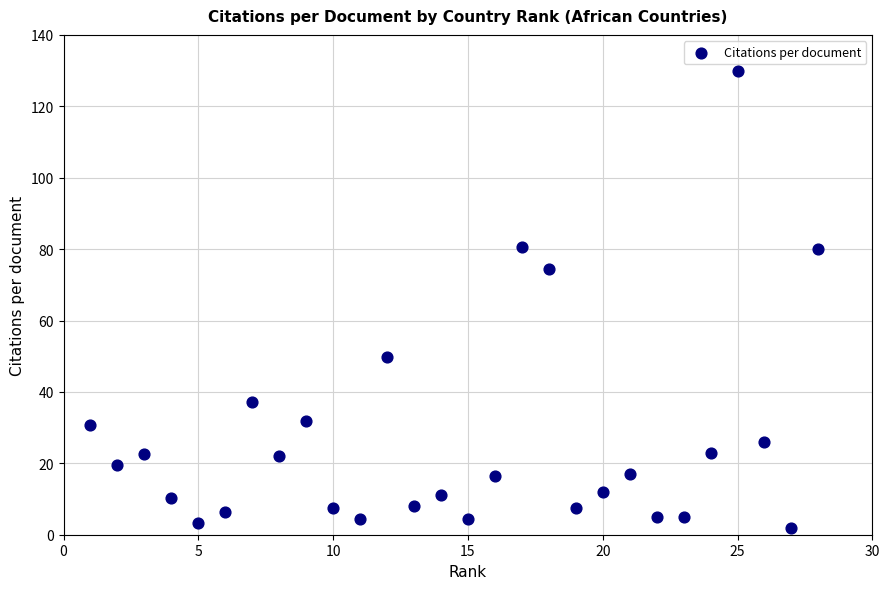

What is the range of Y values (max minus min)?

128.0